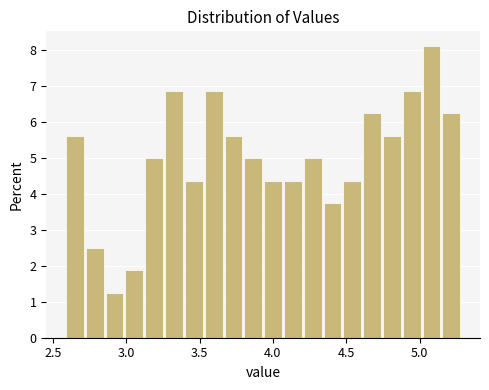

Around what value on the x-axis is the tallest bar? Give the approximate position of its centre, as read against the axis.

5.10